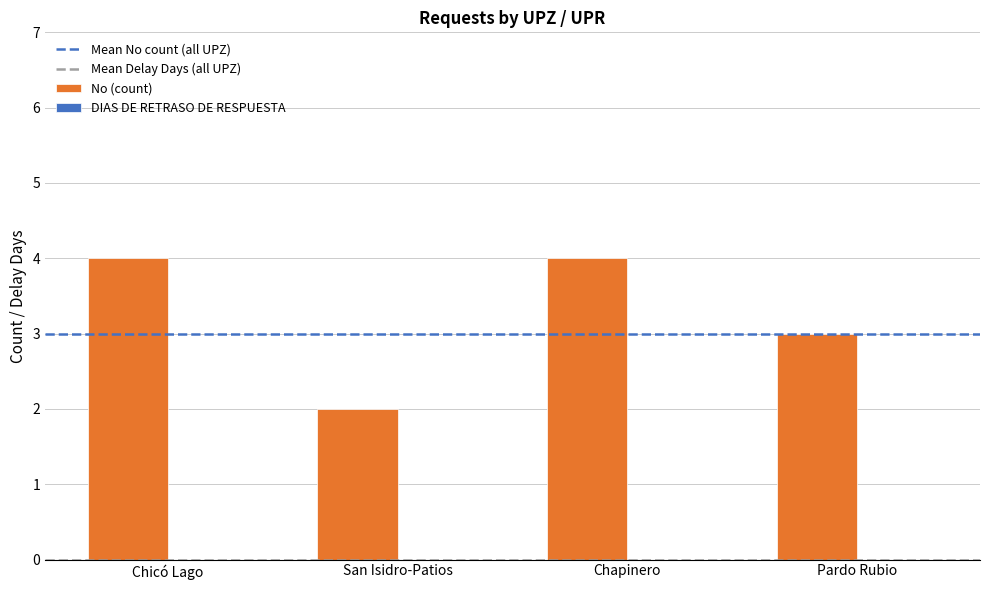

What is the change in value from Chicó Lago to Pardo Rubio?

-1